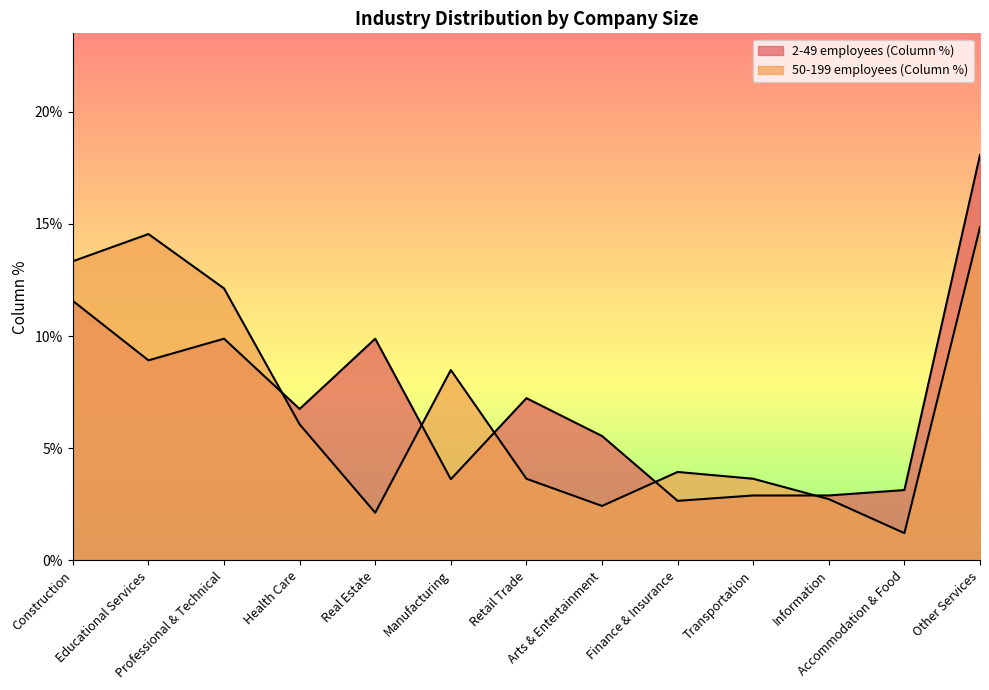

Reading left to right, transcribe all the data shown in this chart.

2-49 employees (Column %): Construction=0.1	Educational Services=0.1	Professional & Technical=0.1	Health Care=0.1	Real Estate=0.1	Manufacturing=0.0	Retail Trade=0.1	Arts & Entertainment=0.1	Finance & Insurance=0.0	Transportation=0.0	Information=0.0	Accommodation & Food=0.0	Other Services=0.2
50-199 employees (Column %): Construction=0.1	Educational Services=0.1	Professional & Technical=0.1	Health Care=0.1	Real Estate=0.0	Manufacturing=0.1	Retail Trade=0.0	Arts & Entertainment=0.0	Finance & Insurance=0.0	Transportation=0.0	Information=0.0	Accommodation & Food=0.0	Other Services=0.1